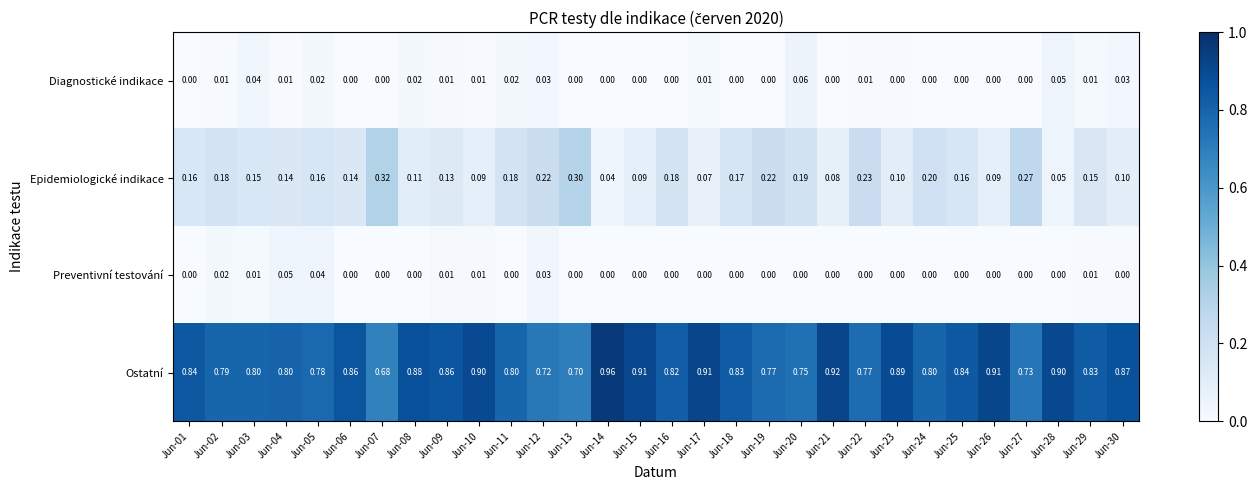

Is the value of Preventivní testování at Jun-13 greater than the value of Epidemiologické indikace at Jun-07?

No